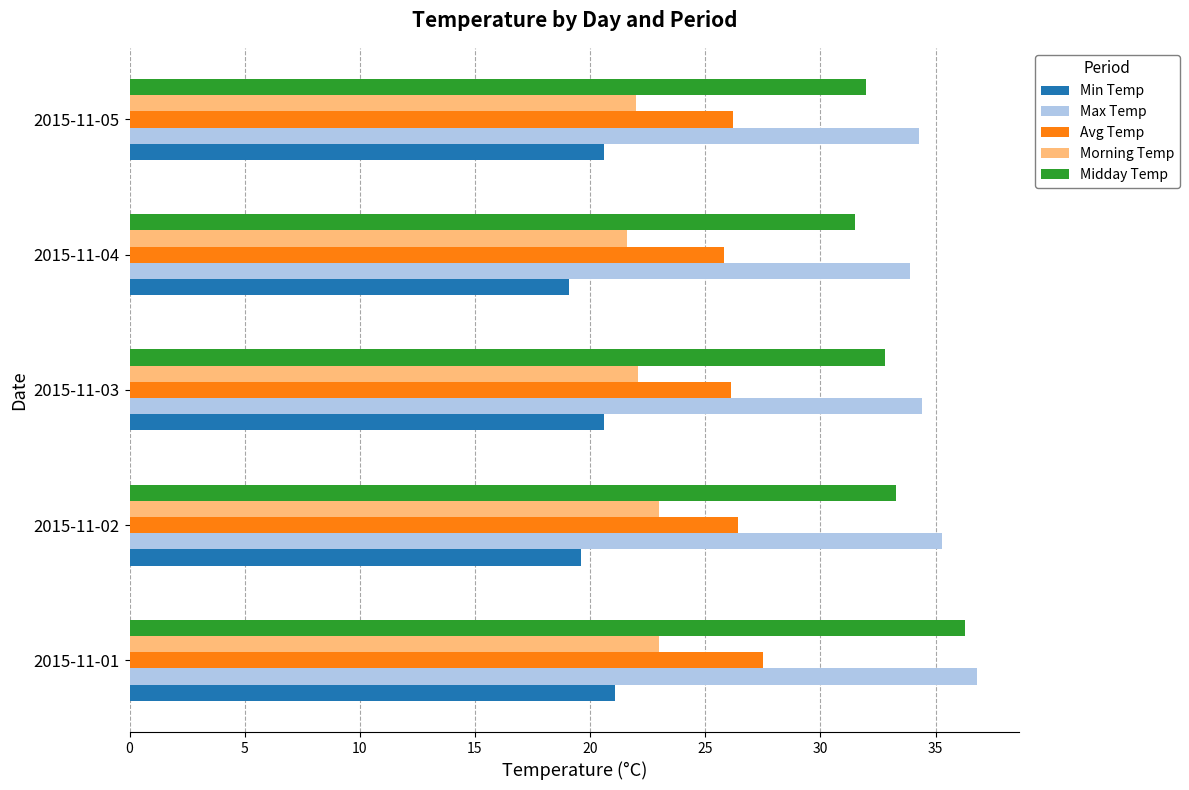

What is the difference between the maximum and minimum values in the Morning Temp series?

1.4